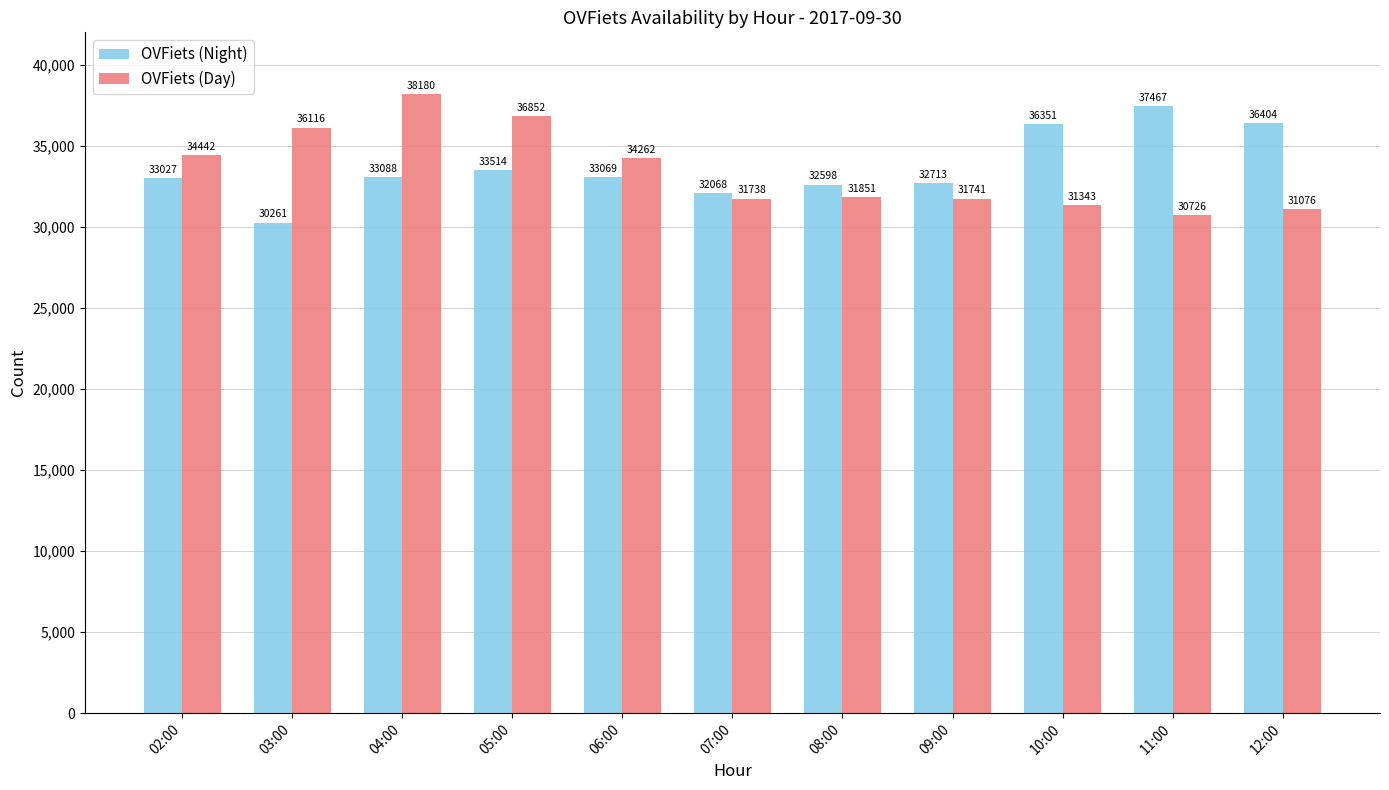

How many distinct data groups are displayed?

2